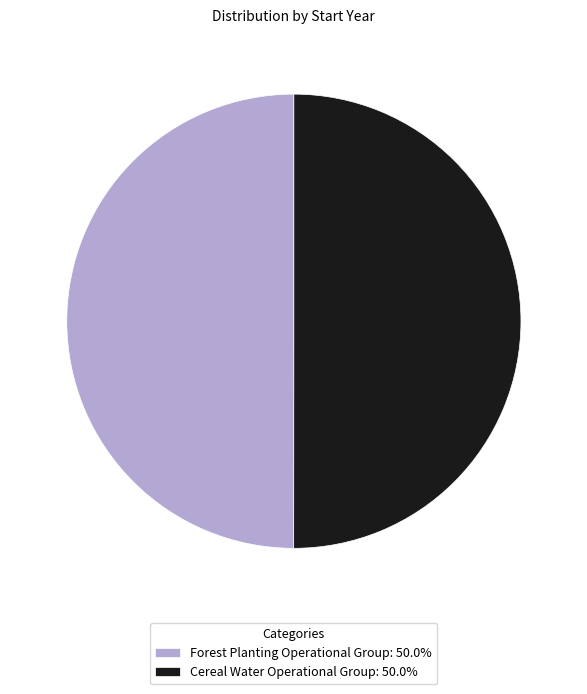

The Cereal Water Operational Group slice represents 50% of the pie. True or false?

True